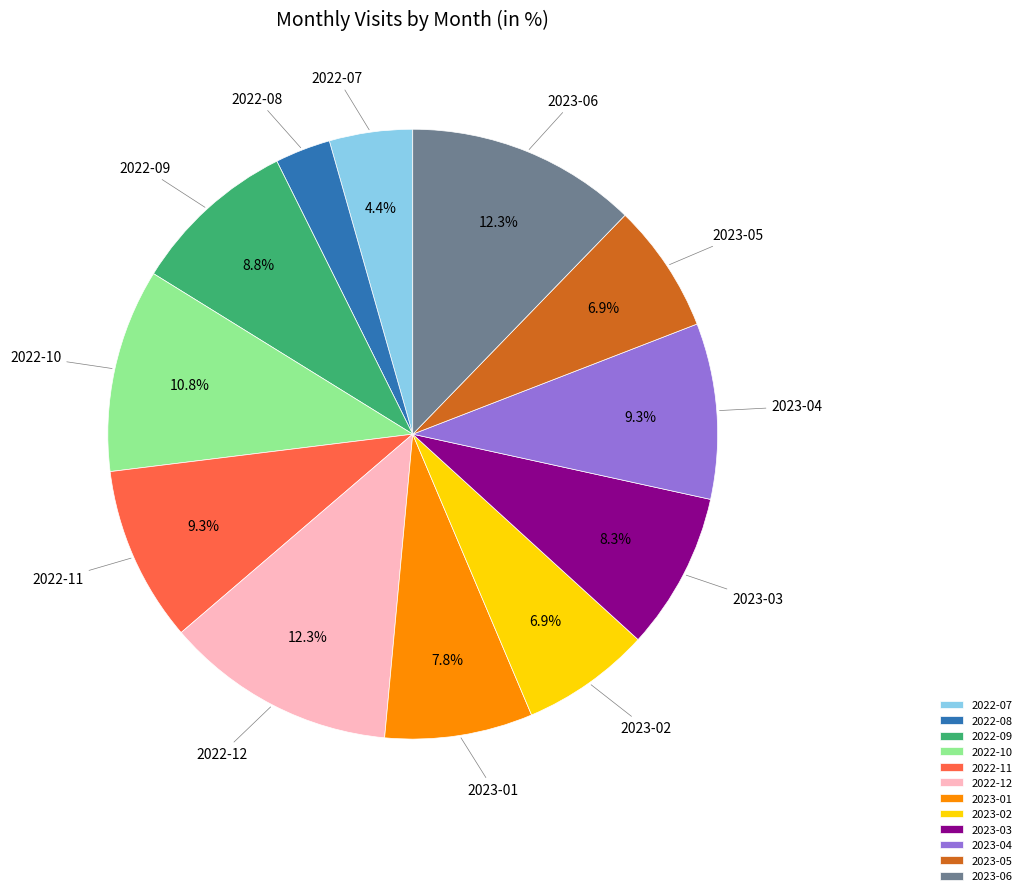

Between 2022-10 and 2023-06, which is larger?

2023-06